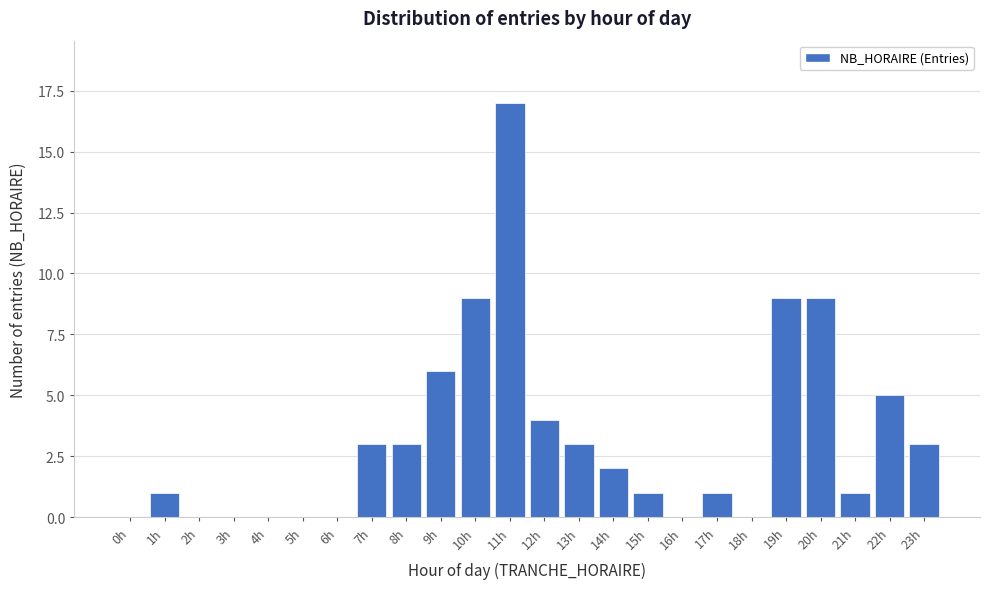

Reading right to left, extract all data points from this chart.

23h=3	22h=5	21h=1	20h=9	19h=9	18h=0	17h=1	16h=0	15h=1	14h=2	13h=3	12h=4	11h=17	10h=9	9h=6	8h=3	7h=3	6h=0	5h=0	4h=0	3h=0	2h=0	1h=1	0h=0